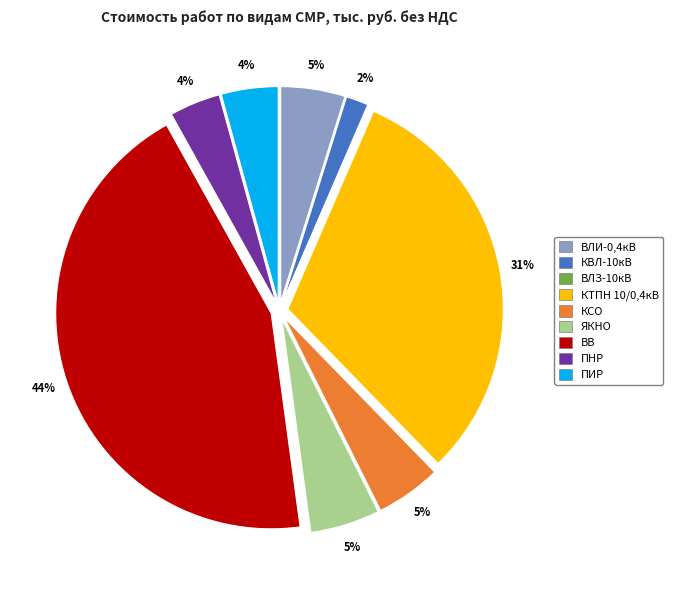

What is the largest slice in the pie chart?

ВВ